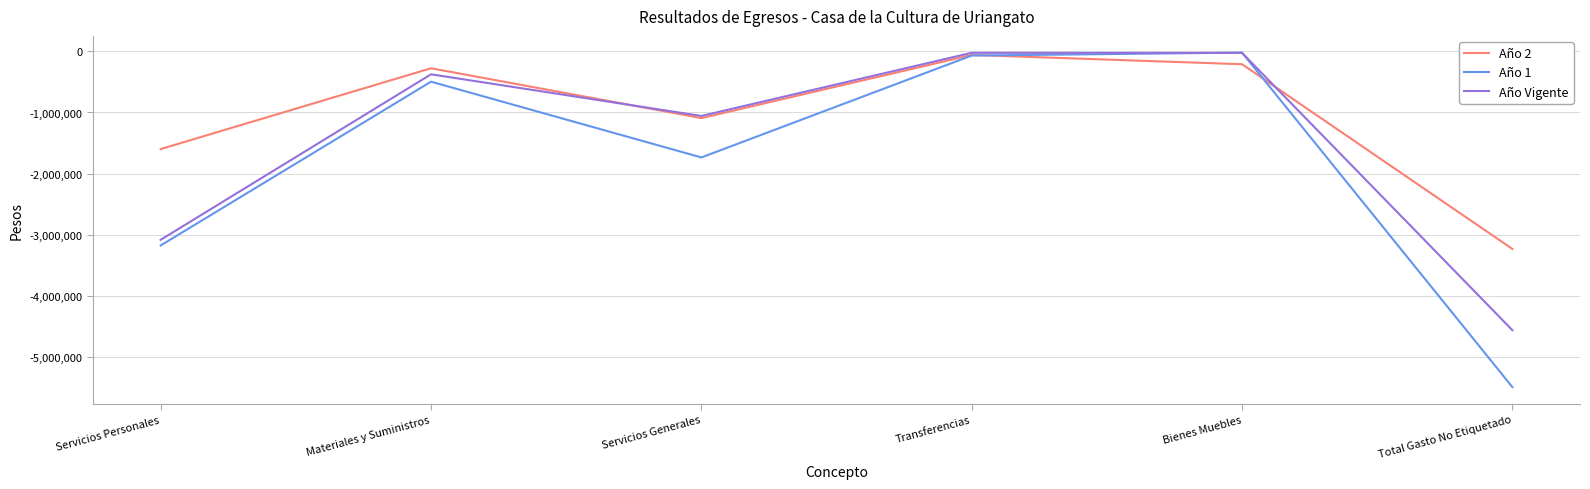

True or false: Año 2 has a value of -1598742.5 at Servicios Personales.

True